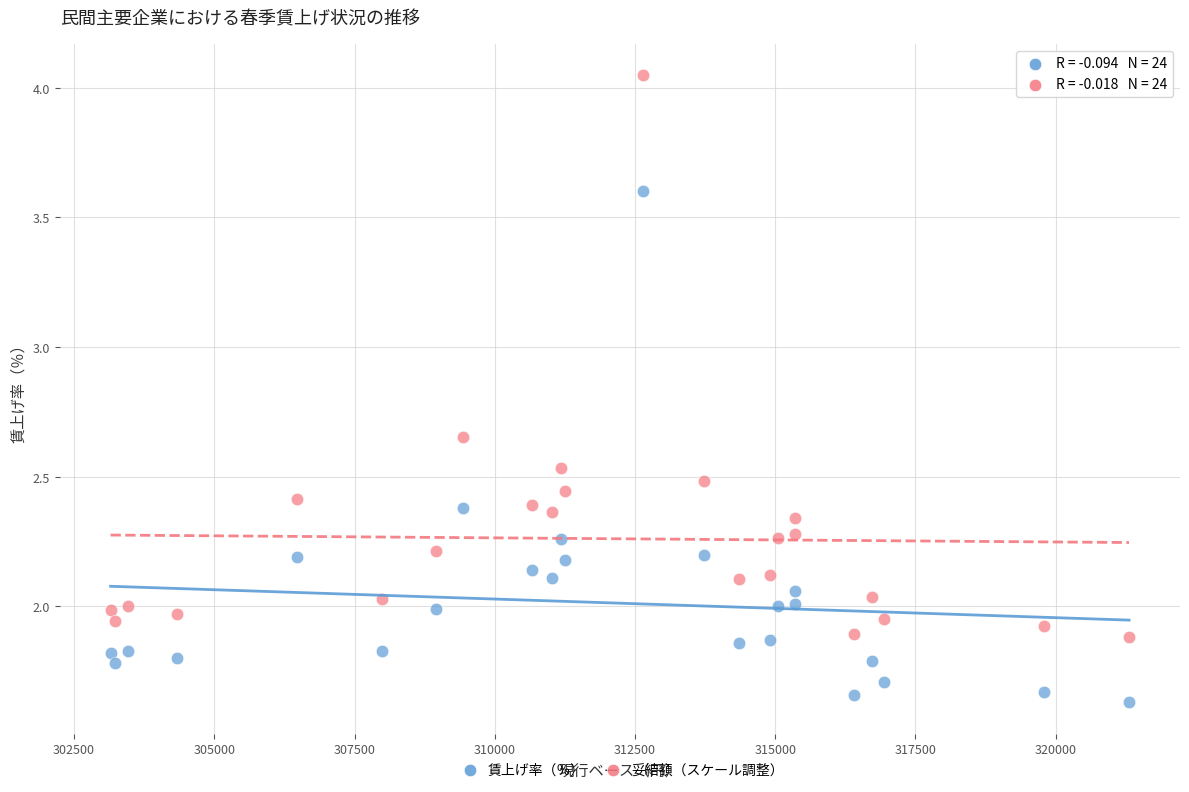

Across all data points, what is the range of X values (max minus min)?

18157.0